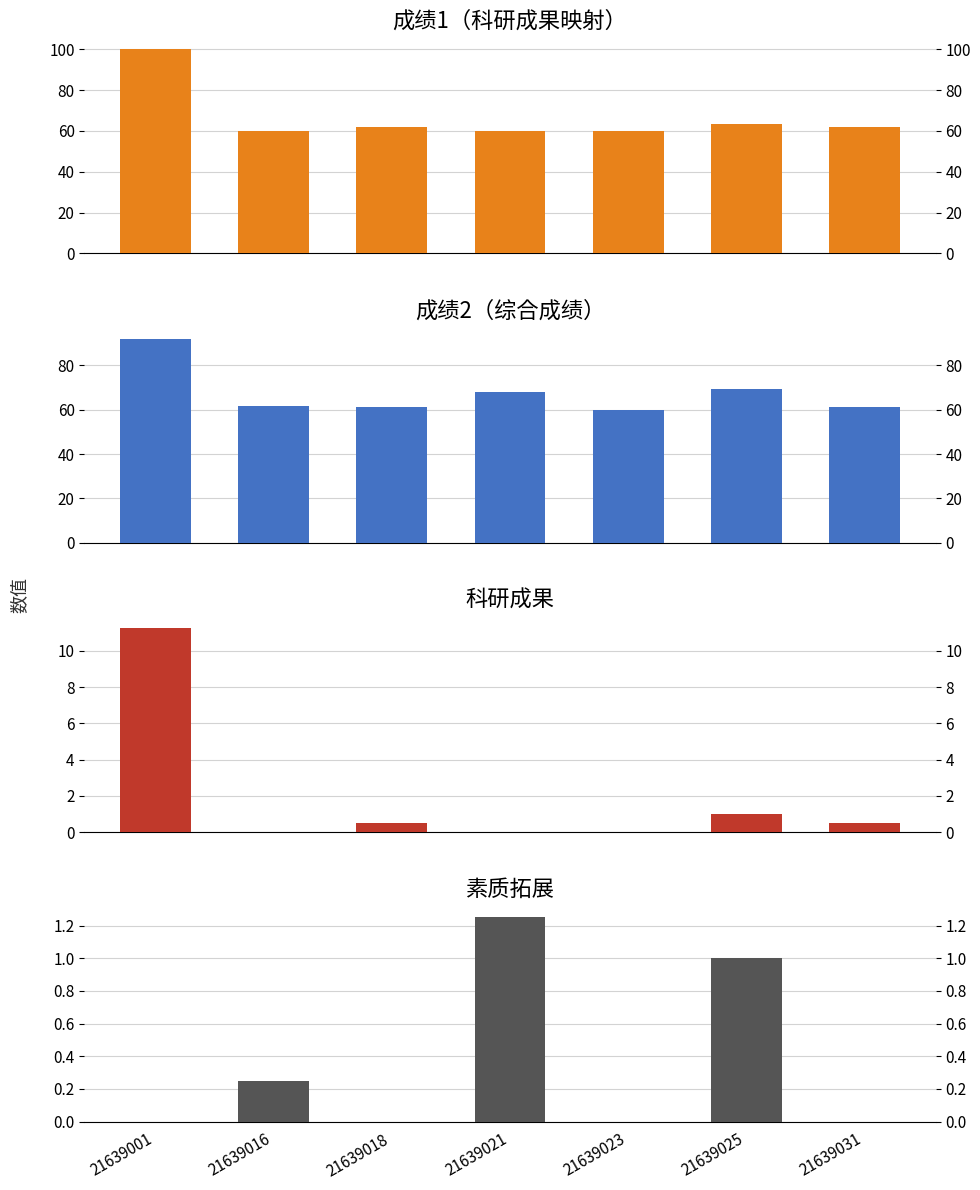

Reading right to left, extract all data points from this chart.

成绩1: 21639031=61.8	21639025=63.6	21639023=60.0	21639021=60.0	21639018=61.8	21639016=60.0	21639001=100.0
成绩2: 21639031=61.4	21639025=69.2	21639023=60.0	21639021=68.0	21639018=61.4	21639016=61.6	21639001=92.0
科研成果: 21639031=0.5	21639025=1.0	21639023=0.0	21639021=0.0	21639018=0.5	21639016=0.0	21639001=11.2
素质拓展: 21639031=0.0	21639025=1.0	21639023=0.0	21639021=1.2	21639018=0.0	21639016=0.2	21639001=0.0